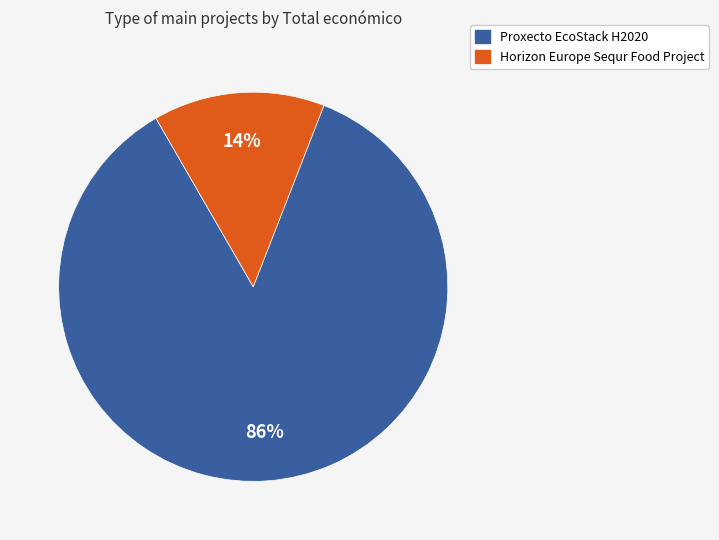

Which has a higher value, Proxecto EcoStack H2020 or Horizon Europe Sequr Food Project?

Proxecto EcoStack H2020